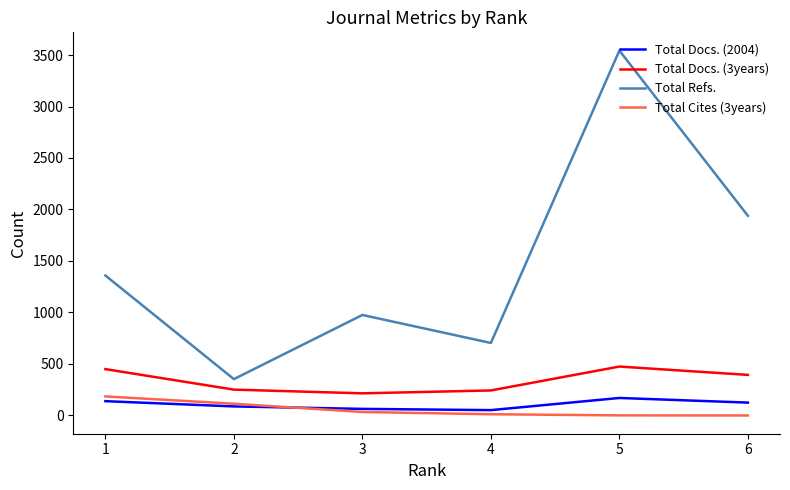

Rank the categories by Total Refs. value from highest to lowest.

5, 6, 1, 3, 4, 2